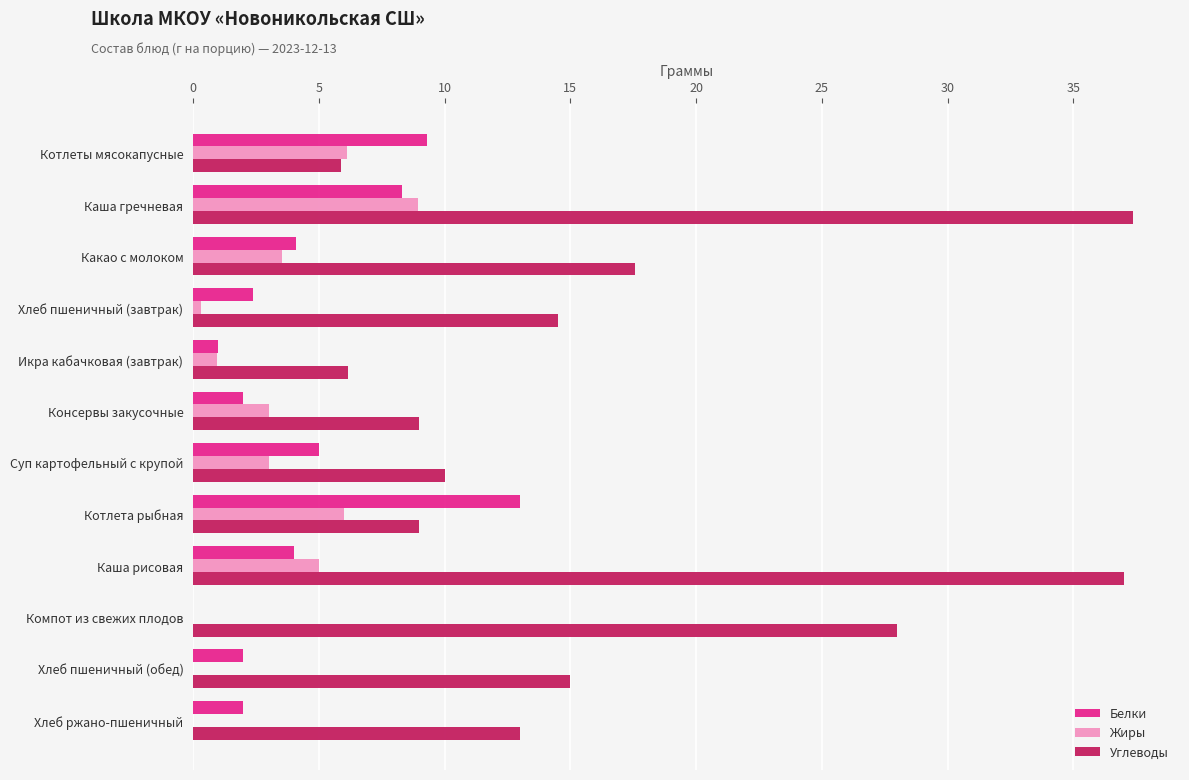

The Углеводы series shows 15.0 at Хлеб пшеничный (обед). True or false?

True